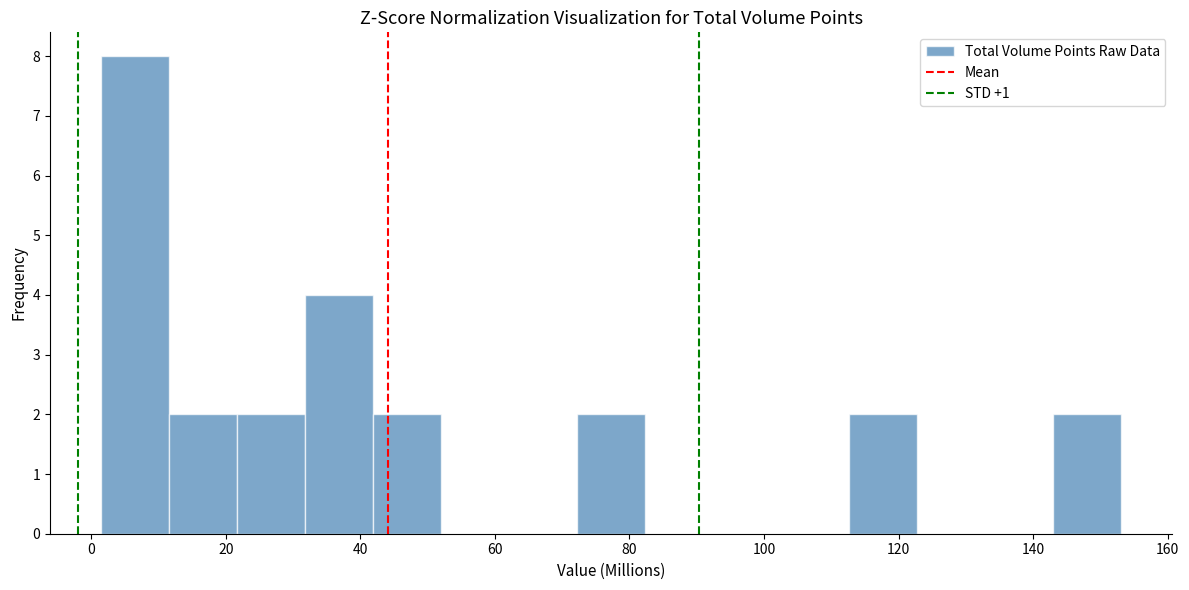

Reading left to right, list every bar in this chart as the range it spans on the x-axis followed by its height. Neither the bar edges nor the heights are printed on the chart, so give them approximately, as read against the axes.

2 to 12: 8
12 to 22: 2
22 to 32: 2
32 to 42: 4
42 to 52: 2
52 to 62: 0
62 to 72: 0
72 to 82: 2
82 to 92: 0
92 to 102: 0
102 to 112: 0
112 to 122: 2
122 to 132: 0
132 to 144: 0
144 to 154: 2